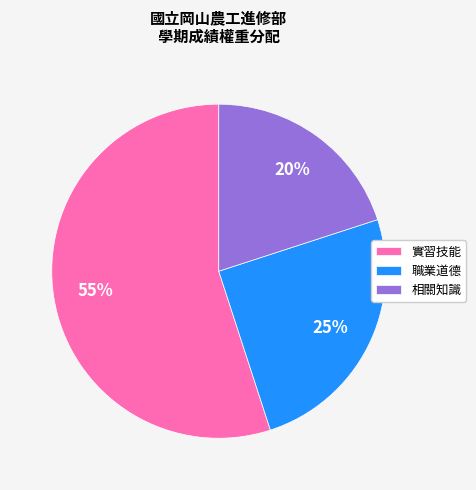

Which slice is the largest?

實習技能